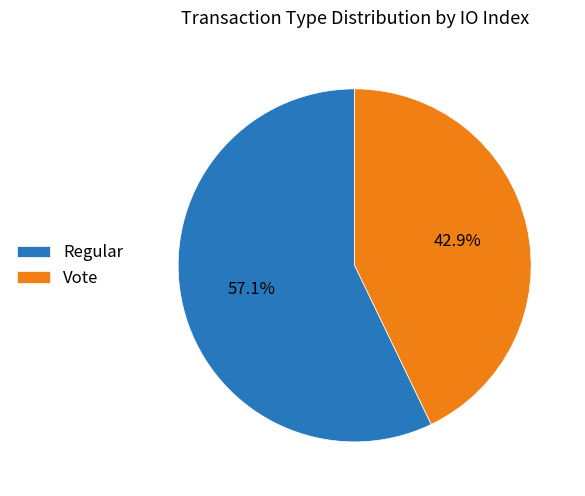

To the nearest percent, what is the difference between the largest and smallest slice percentages?

14%